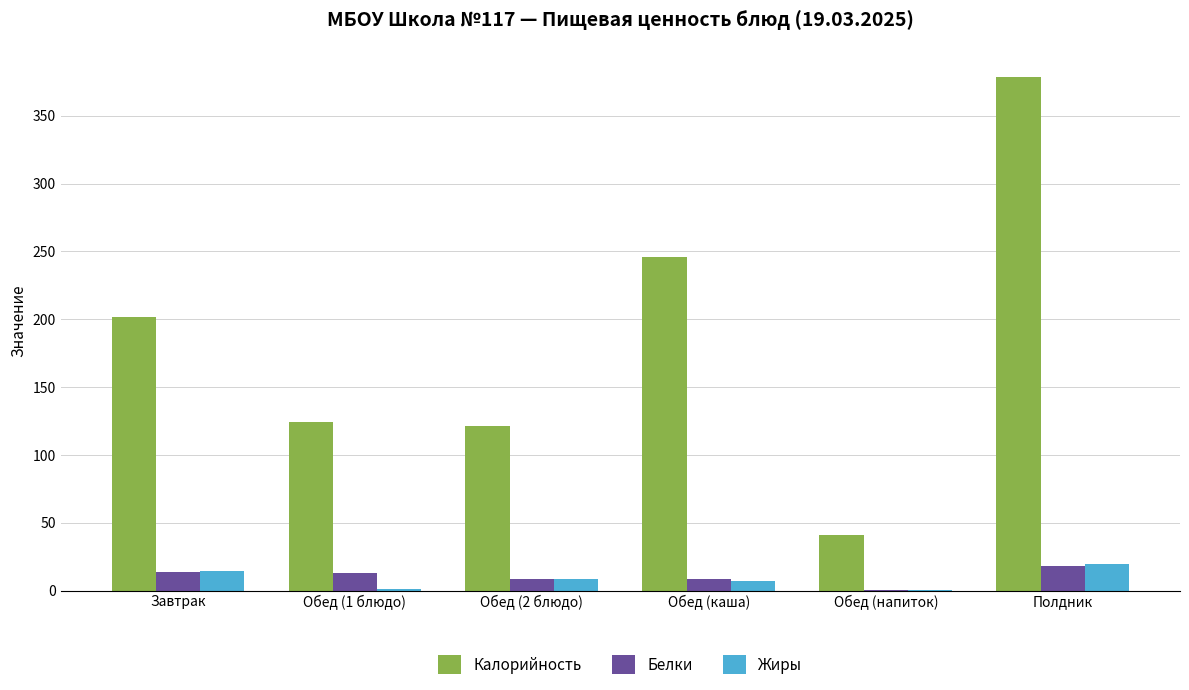

How many categories are shown in the chart?

6